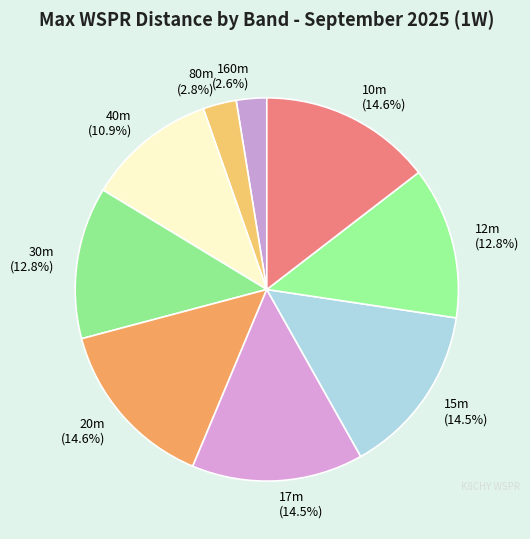

Between 40m (10.9%) and 80m (2.8%), which is larger?

40m (10.9%)